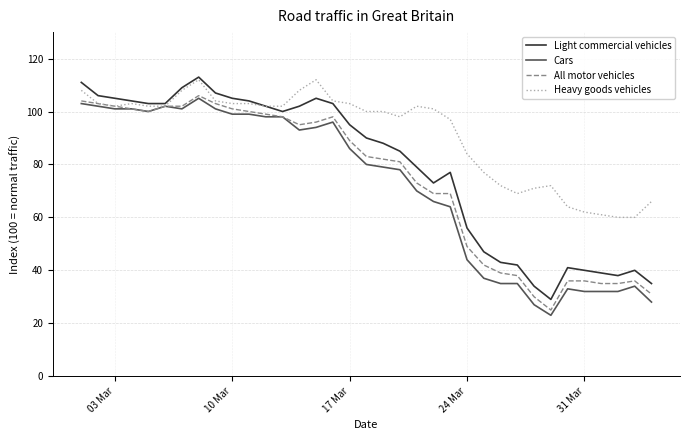

True or false: All motor vehicles has more than 0 points higher than both neighbors.

True